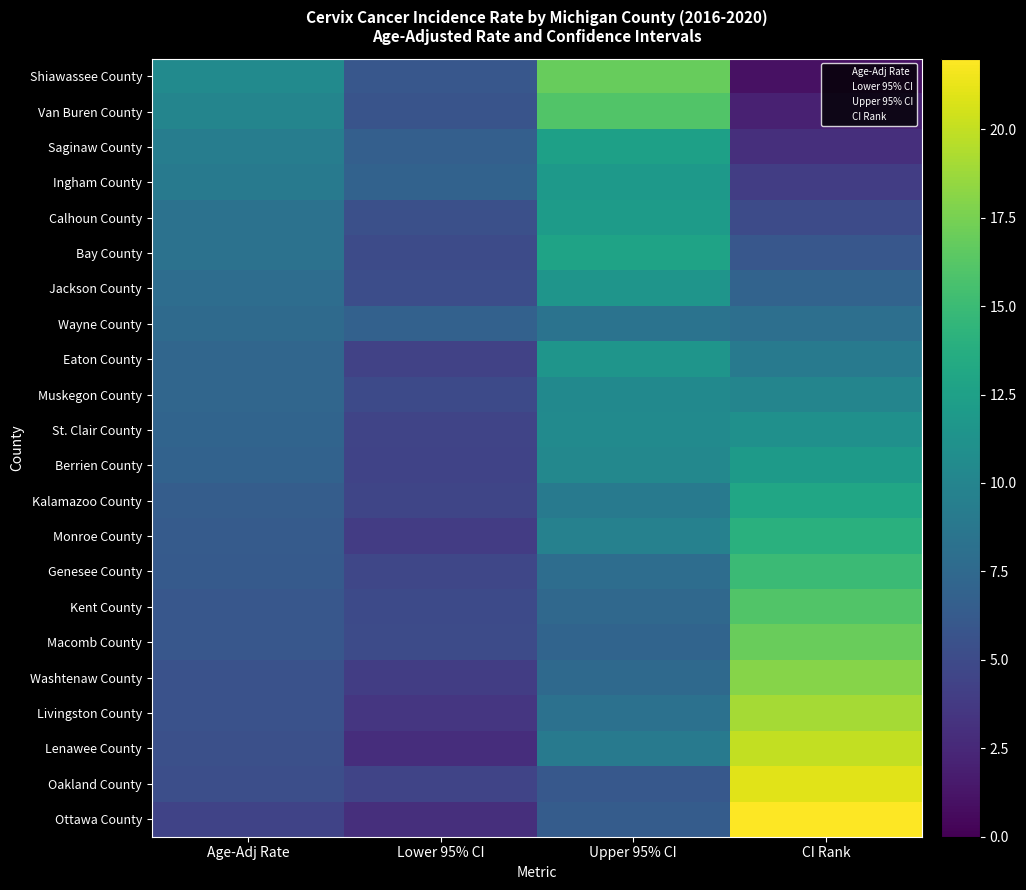

Reading left to right, extract all data points from this chart.

Shiawassee County: Age-Adj Rate=10.5	Lower 95% CI=6.0	Upper 95% CI=16.9	CI Rank=1.0
Van Buren County: Age-Adj Rate=10.0	Lower 95% CI=5.7	Upper 95% CI=16.0	CI Rank=2.0
Saginaw County: Age-Adj Rate=9.3	Lower 95% CI=6.7	Upper 95% CI=12.5	CI Rank=3.0
Ingham County: Age-Adj Rate=9.1	Lower 95% CI=6.9	Upper 95% CI=11.9	CI Rank=4.0
Calhoun County: Age-Adj Rate=8.3	Lower 95% CI=5.4	Upper 95% CI=12.1	CI Rank=5.0
Bay County: Age-Adj Rate=8.3	Lower 95% CI=5.0	Upper 95% CI=12.8	CI Rank=6.0
Jackson County: Age-Adj Rate=7.9	Lower 95% CI=5.2	Upper 95% CI=11.5	CI Rank=7.0
Wayne County: Age-Adj Rate=7.6	Lower 95% CI=6.8	Upper 95% CI=8.4	CI Rank=8.0
Eaton County: Age-Adj Rate=7.3	Lower 95% CI=4.3	Upper 95% CI=11.5	CI Rank=9.0
Muskegon County: Age-Adj Rate=7.3	Lower 95% CI=4.9	Upper 95% CI=10.4	CI Rank=10.0
St. Clair County: Age-Adj Rate=7.1	Lower 95% CI=4.5	Upper 95% CI=10.5	CI Rank=11.0
Berrien County: Age-Adj Rate=6.9	Lower 95% CI=4.4	Upper 95% CI=10.3	CI Rank=12.0
Kalamazoo County: Age-Adj Rate=6.5	Lower 95% CI=4.6	Upper 95% CI=9.0	CI Rank=13.0
Monroe County: Age-Adj Rate=6.3	Lower 95% CI=3.9	Upper 95% CI=9.7	CI Rank=14.0
Genesee County: Age-Adj Rate=6.2	Lower 95% CI=4.7	Upper 95% CI=7.9	CI Rank=15.0
Kent County: Age-Adj Rate=6.0	Lower 95% CI=4.9	Upper 95% CI=7.4	CI Rank=16.0
Macomb County: Age-Adj Rate=6.0	Lower 95% CI=5.0	Upper 95% CI=7.1	CI Rank=17.0
Washtenaw County: Age-Adj Rate=5.5	Lower 95% CI=4.0	Upper 95% CI=7.5	CI Rank=18.0
Livingston County: Age-Adj Rate=5.5	Lower 95% CI=3.5	Upper 95% CI=8.2	CI Rank=19.0
Lenawee County: Age-Adj Rate=5.4	Lower 95% CI=2.9	Upper 95% CI=9.1	CI Rank=20.0
Oakland County: Age-Adj Rate=5.3	Lower 95% CI=4.5	Upper 95% CI=6.1	CI Rank=21.0
Ottawa County: Age-Adj Rate=4.4	Lower 95% CI=3.0	Upper 95% CI=6.4	CI Rank=22.0